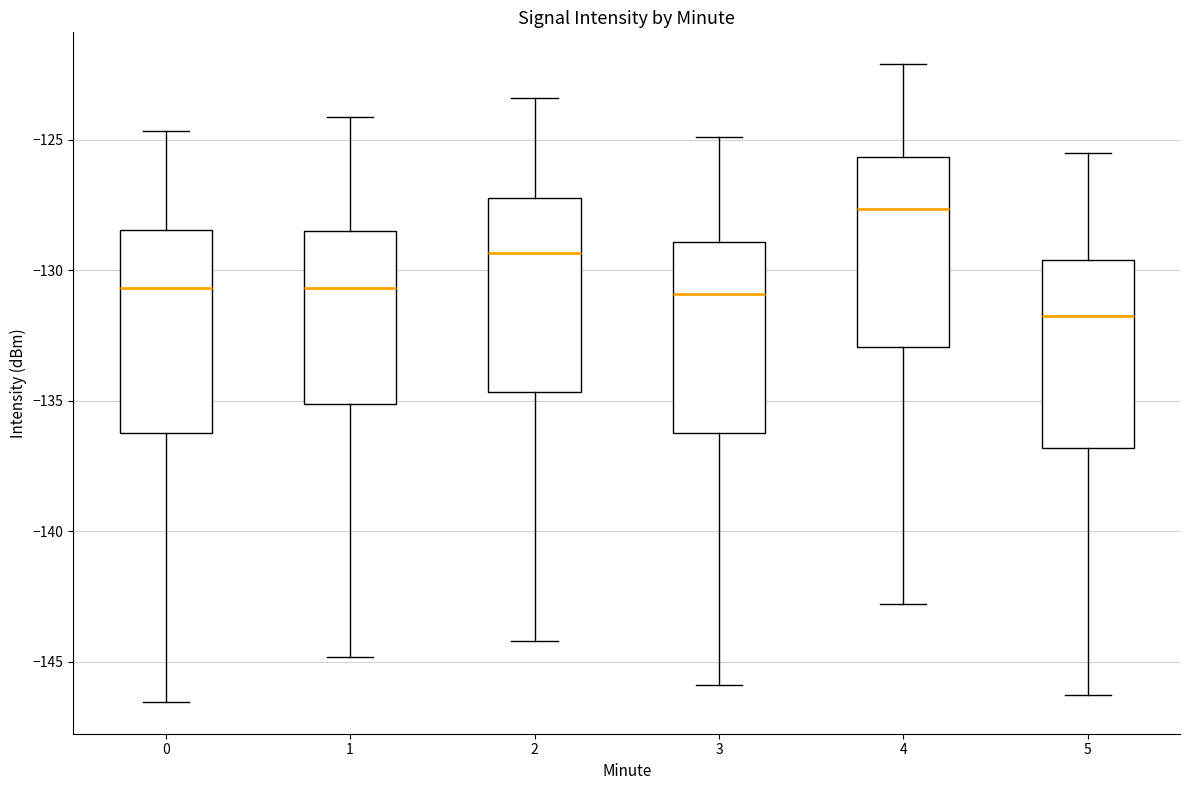

Which box has the highest median line?

4